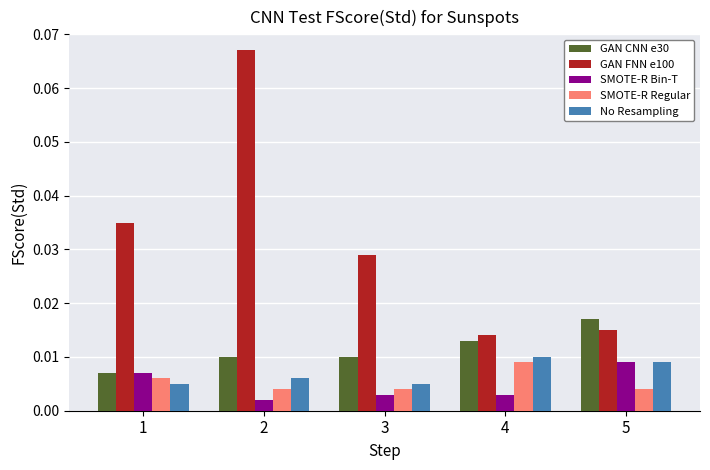

Does the chart contain stacked bars?

No